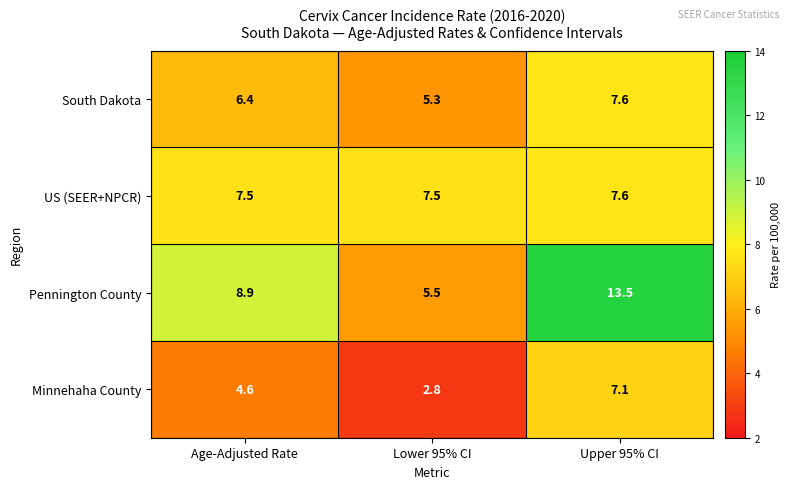

Reading left to right, list all the values displayed in this chart.

South Dakota: 6.4	5.3	7.6
US (SEER+NPCR): 7.5	7.5	7.6
Pennington County: 8.9	5.5	13.5
Minnehaha County: 4.6	2.8	7.1